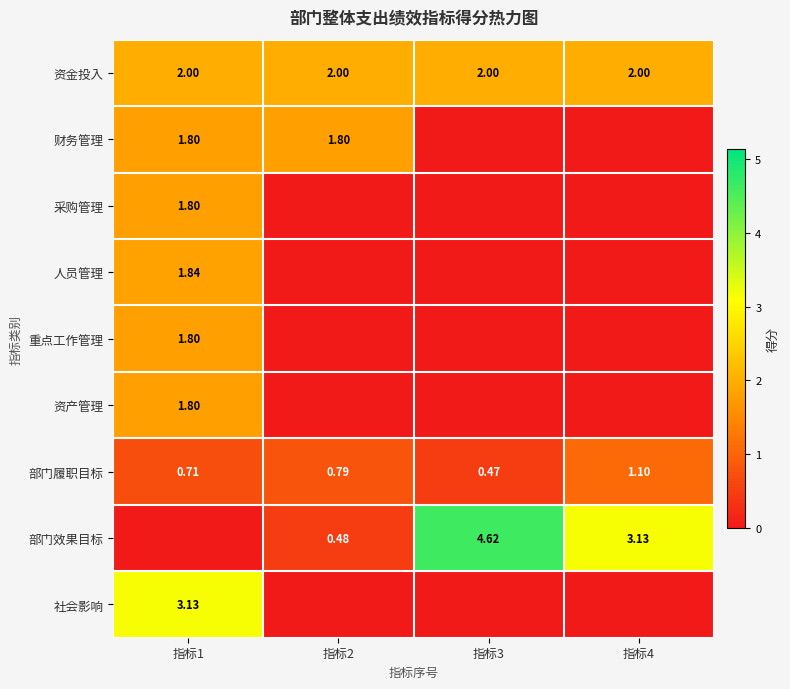

What is the total value across all series at 指标4?

6.2